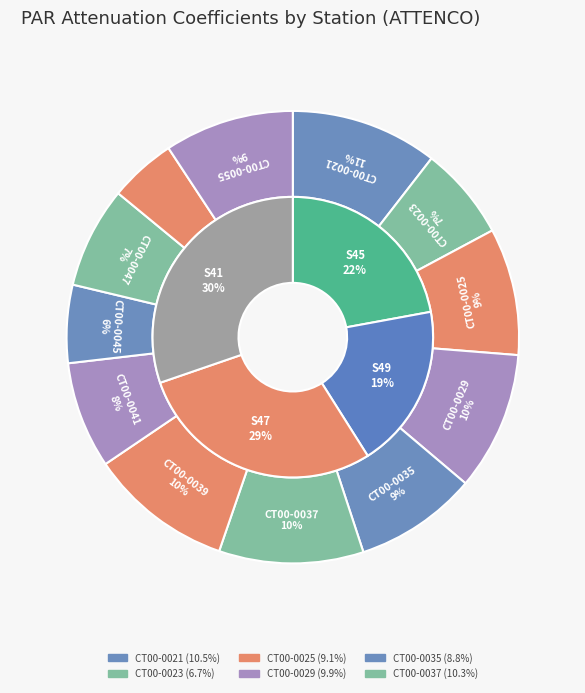

True or false: CT00-0037 accounts for 10% of the total.

True